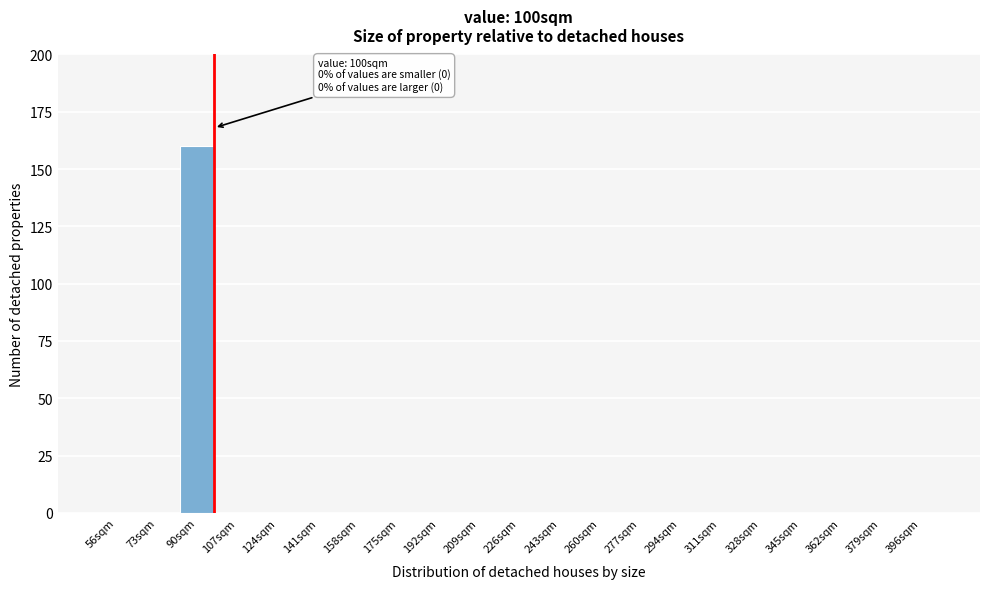

Reading left to right, transcribe all the data shown in this chart.

56sqm=0	73sqm=0	90sqm=160	107sqm=0	124sqm=0	141sqm=0	158sqm=0	175sqm=0	192sqm=0	209sqm=0	226sqm=0	243sqm=0	260sqm=0	277sqm=0	294sqm=0	311sqm=0	328sqm=0	345sqm=0	362sqm=0	379sqm=0	396sqm=0